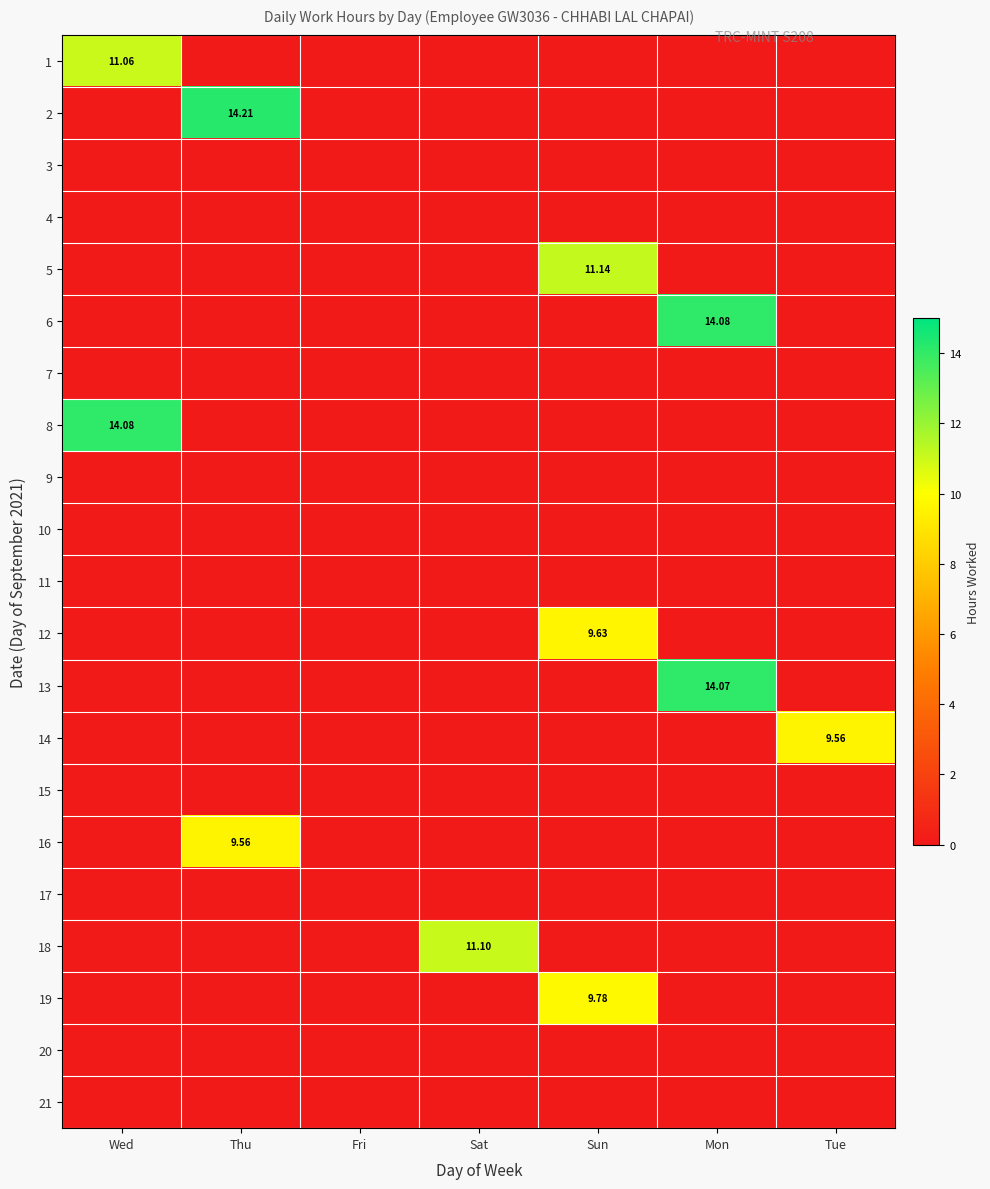

Rank the series by their maximum value, from lowest to highest.

3, 4, 7, 9, 10, 11, 15, 17, 20, 21, 14, 16, 12, 19, 1, 18, 5, 13, 6, 8, 2